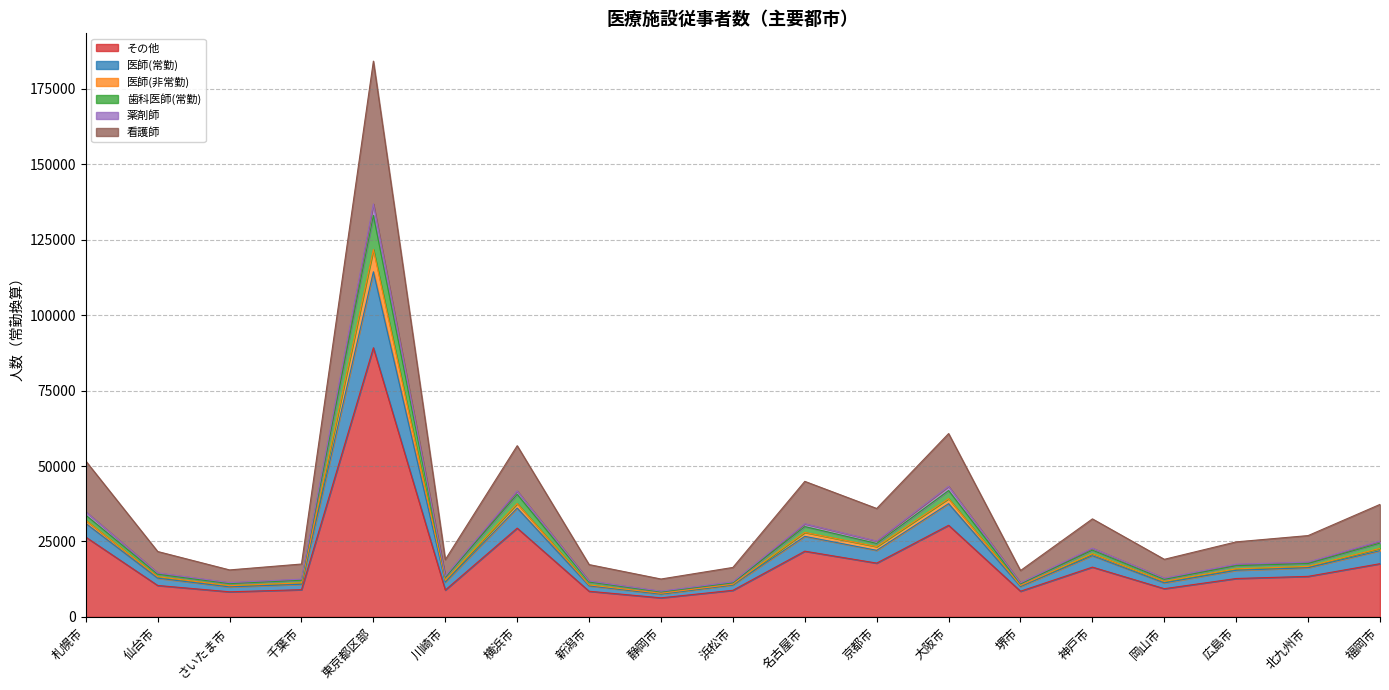

At which category does その他 reach its first local valley?

さいたま市